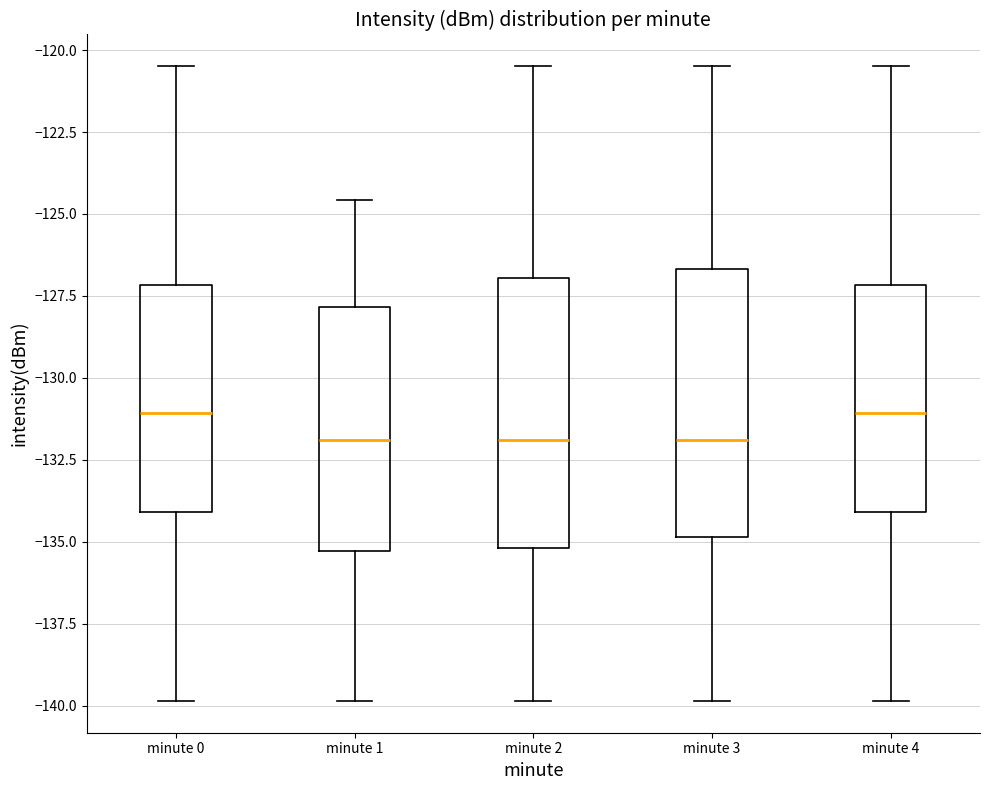

Reading left to right, transcribe this box plot: for each box, give where its median line is, the range the box spans, and where its two whiskers end, as read against the y-axis. The values are not printed on the chart, so give them approximately, as read against the axis.

minute 0: median -131.0, box -134.0 to -127.0, whiskers -140.0 to -120.5
minute 1: median -132.0, box -135.5 to -128.0, whiskers -140.0 to -124.5
minute 2: median -132.0, box -135.0 to -127.0, whiskers -140.0 to -120.5
minute 3: median -132.0, box -135.0 to -126.5, whiskers -140.0 to -120.5
minute 4: median -131.0, box -134.0 to -127.0, whiskers -140.0 to -120.5